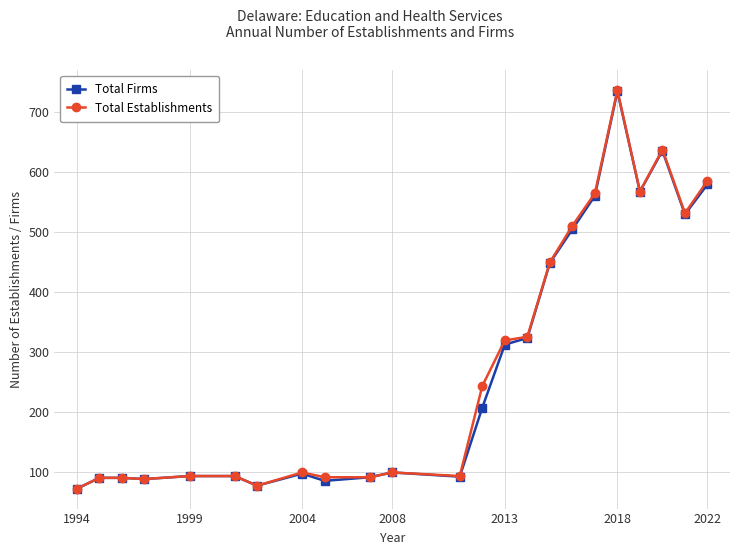

True or false: Total Establishments has more than 2 interior local peaks.

True